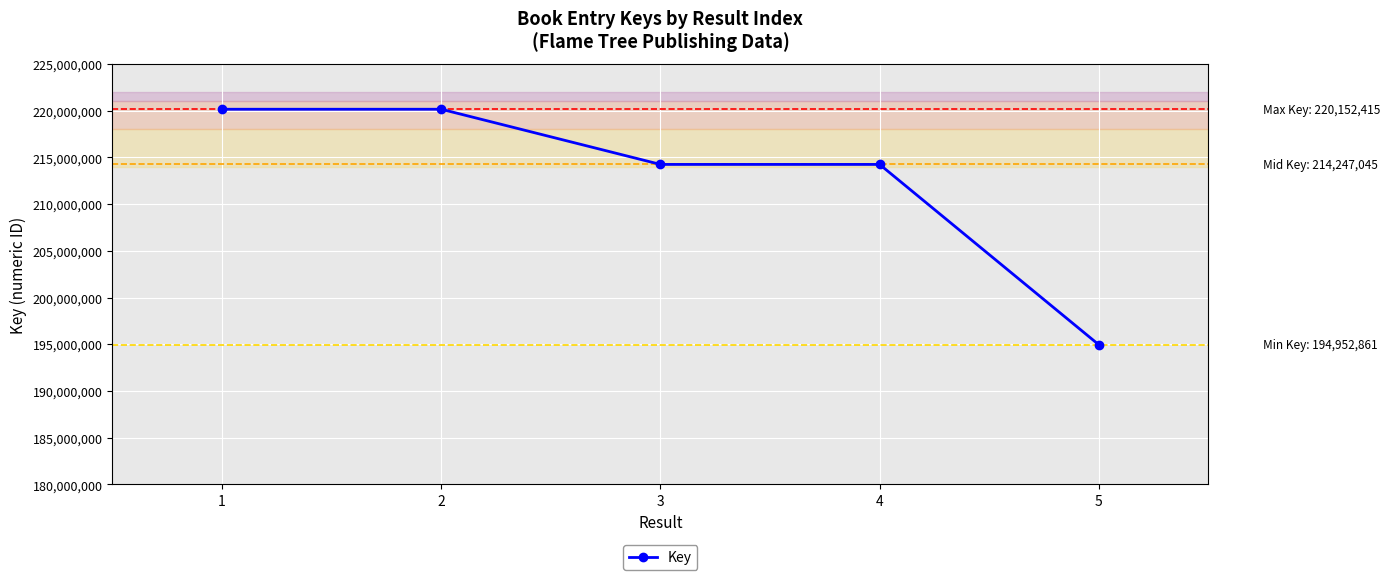

How many values are below 214247168?

2